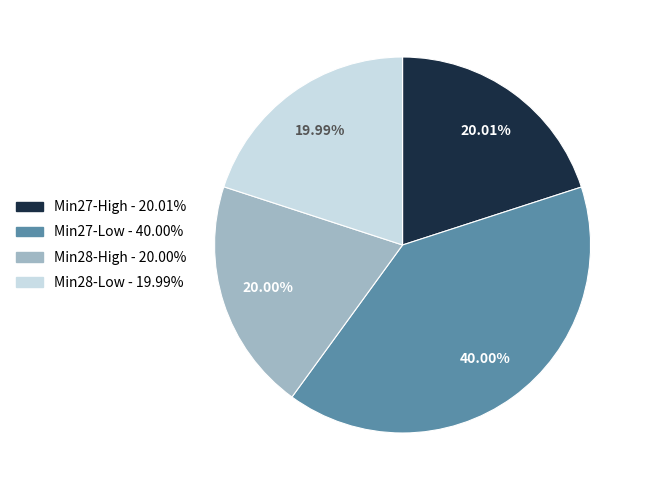

Is there any slice that represents more than half of the pie?

No